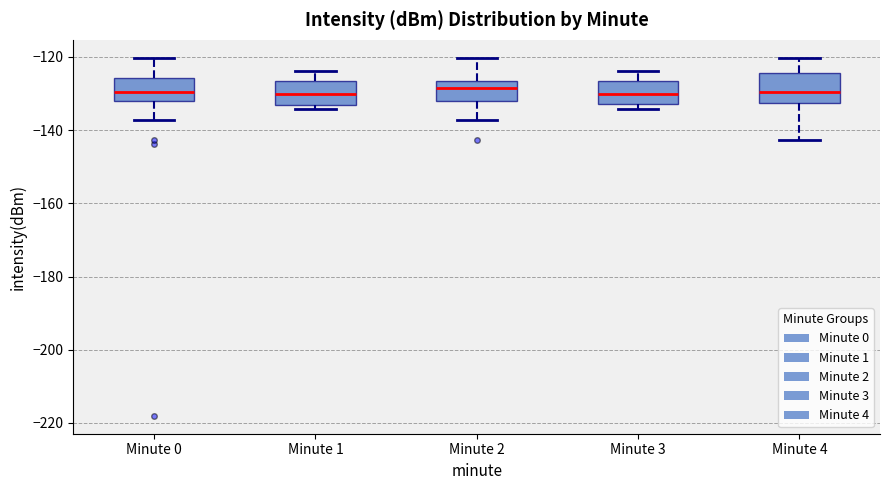

Where is the lower edge of the box for Minute 3 on the y-axis? The values are not printed on the chart, so give them approximately, as read against the axis.

-132